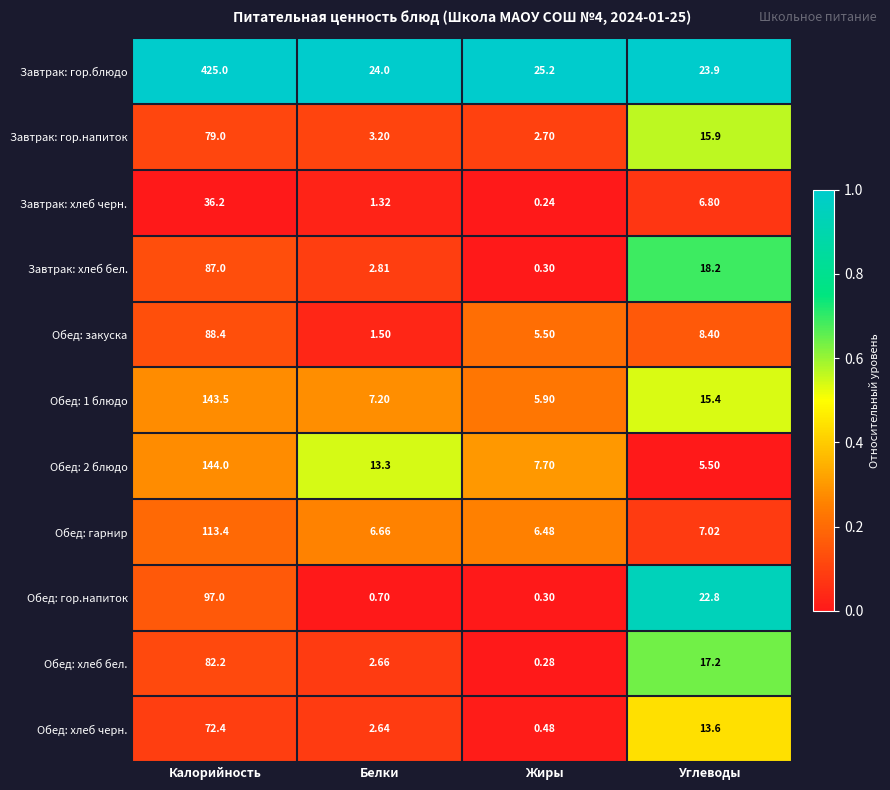

List the labels in order of Завтрак: хлеб бел. value, largest first.

Калорийность, Углеводы, Белки, Жиры